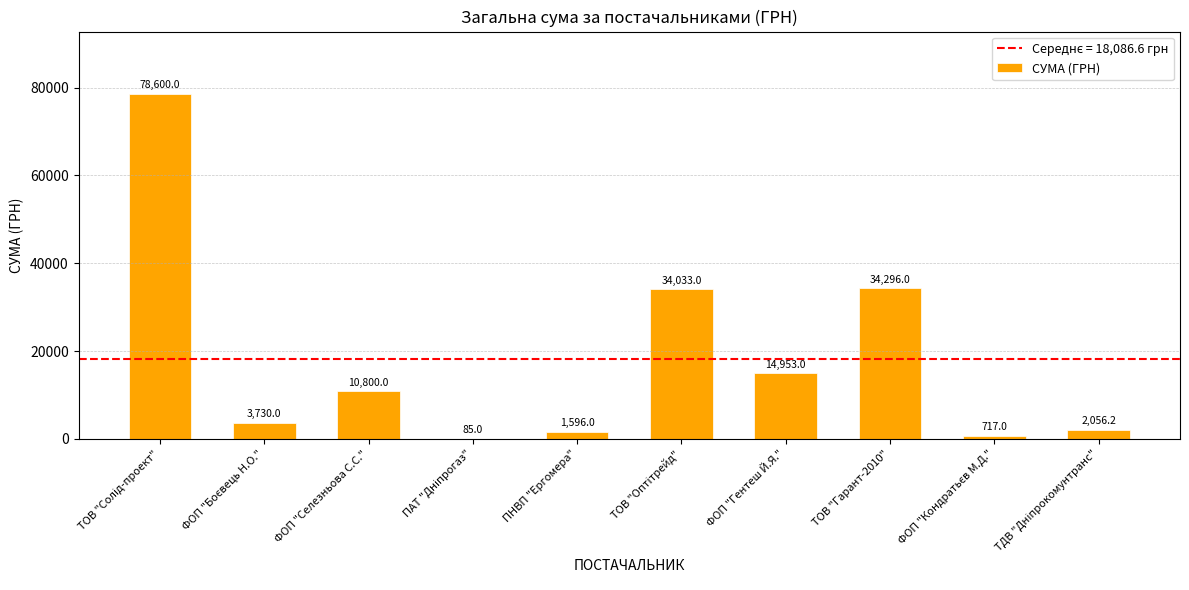

What is the approximate value at ФОП "Селезньова С.С."?

10800.0